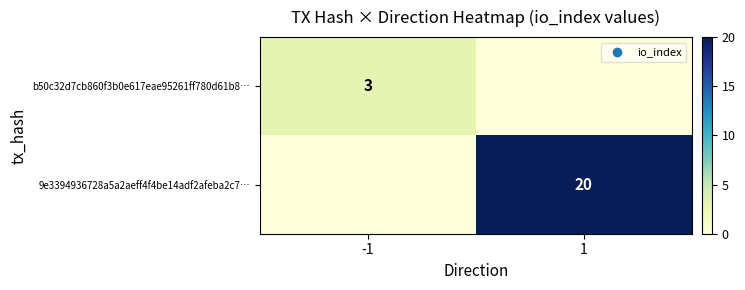

At how many categories does at least one series exceed 3?

1